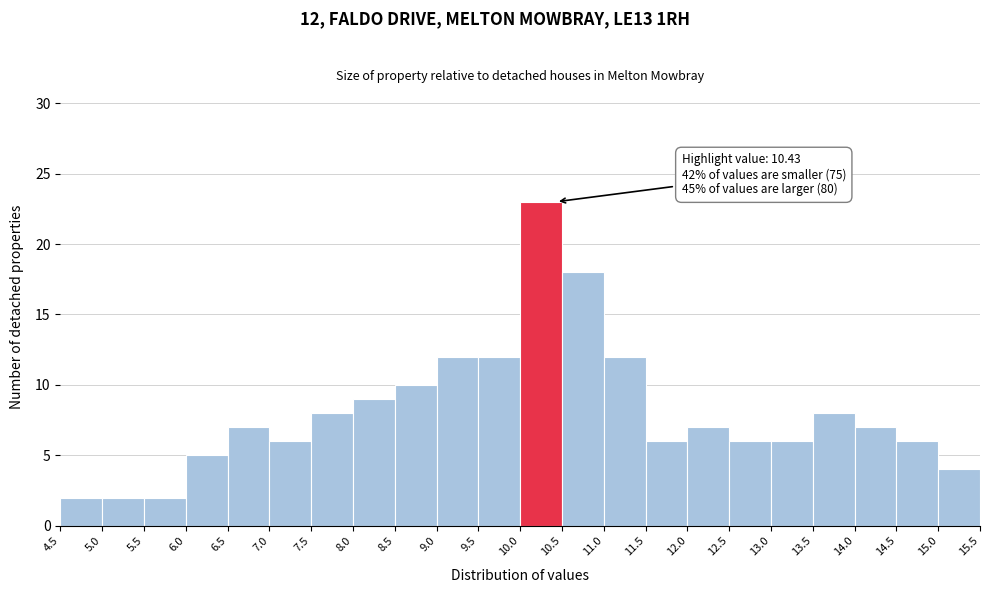

Which range on the x-axis has the tallest bar?

10.0 to 10.5